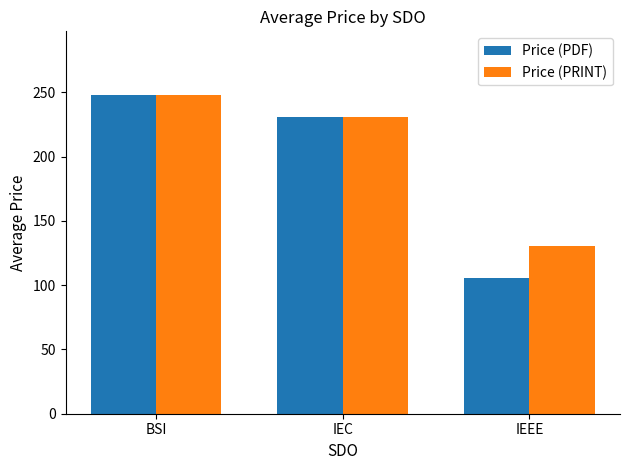

At IEEE, list the series in order from largest to smallest.

Price (PRINT), Price (PDF)